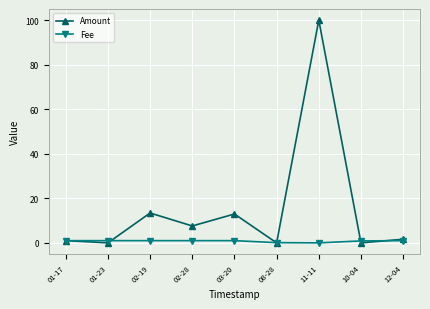

At which category does Amount reach its first local valley?

01-23